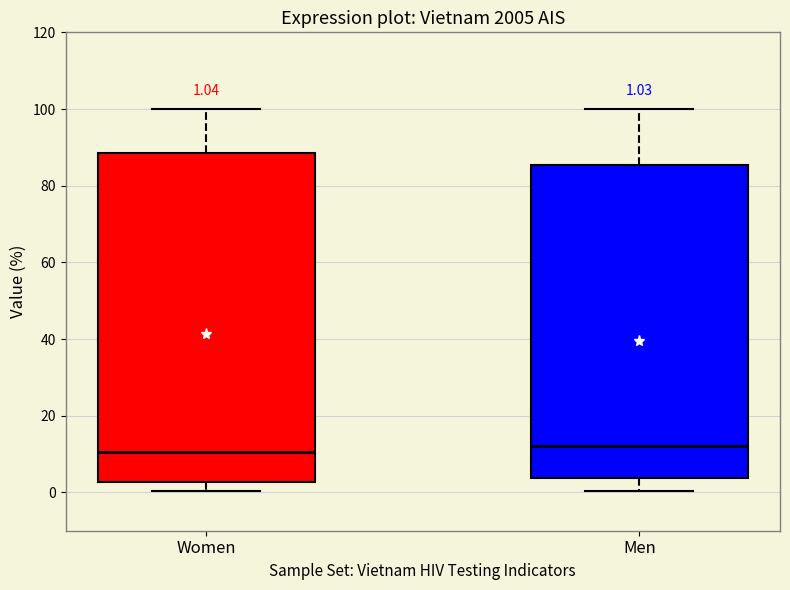

Comparing the boxes themselves (not the whiskers), which one is the tallest?

Women